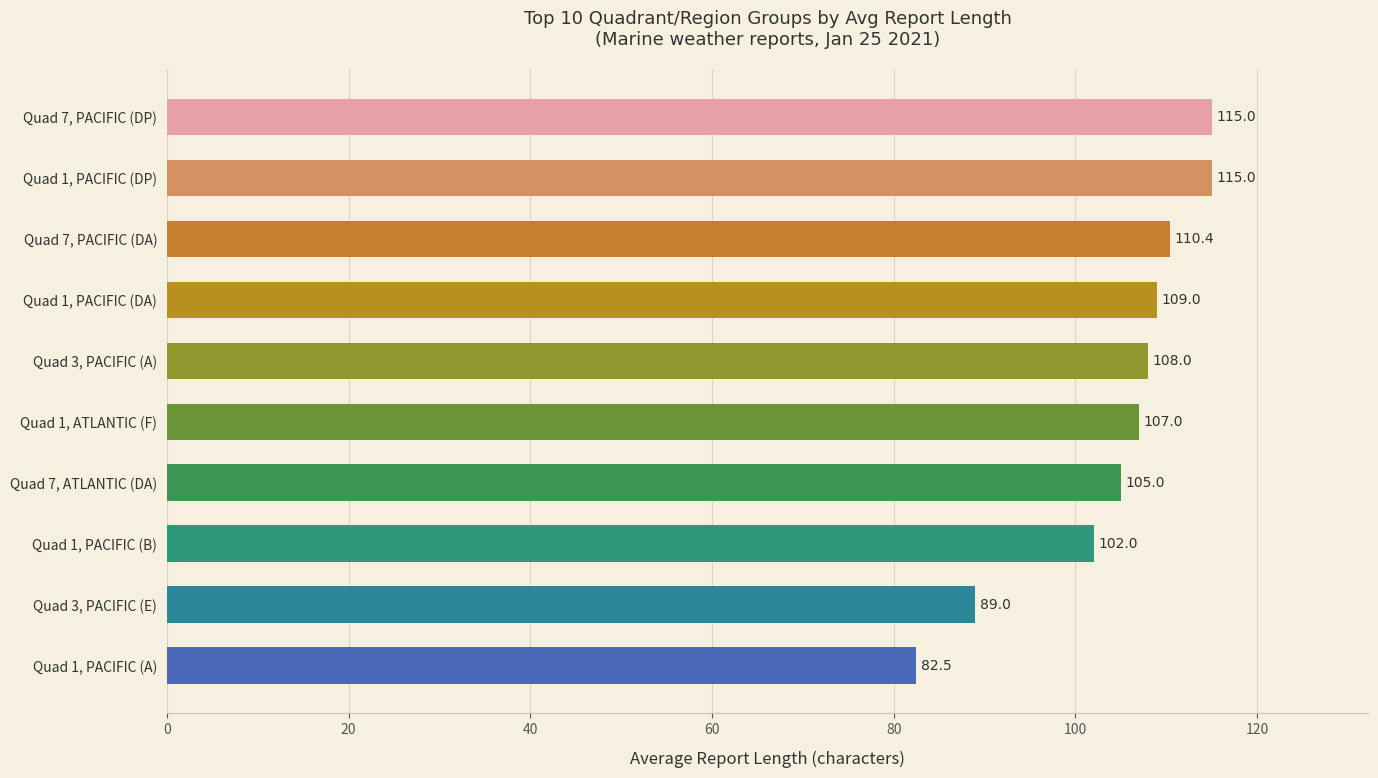

Reading top to bottom, transcribe all the data shown in this chart.

115.0	115.0	110.4	109.0	108.0	107.0	105.0	102.0	89.0	82.5